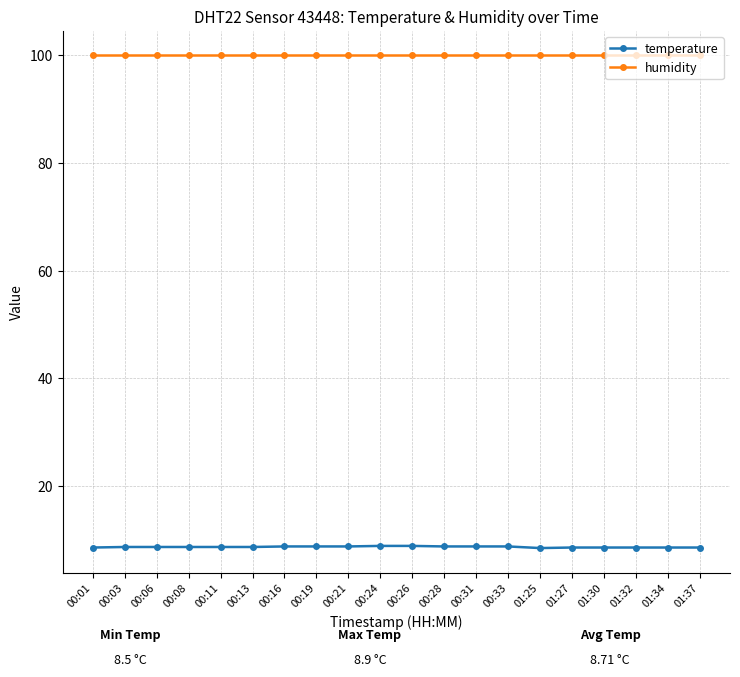

What is the label of the 2nd point from the left?

00:03